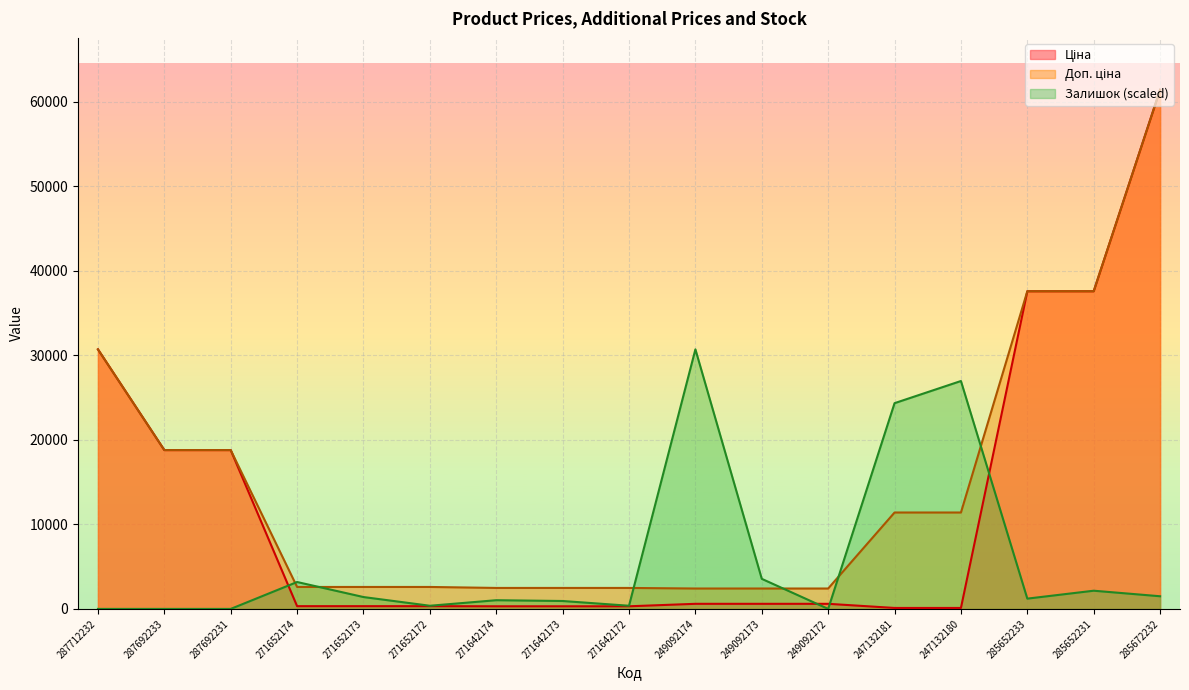

What is the maximum value shown in the chart?

61434.3